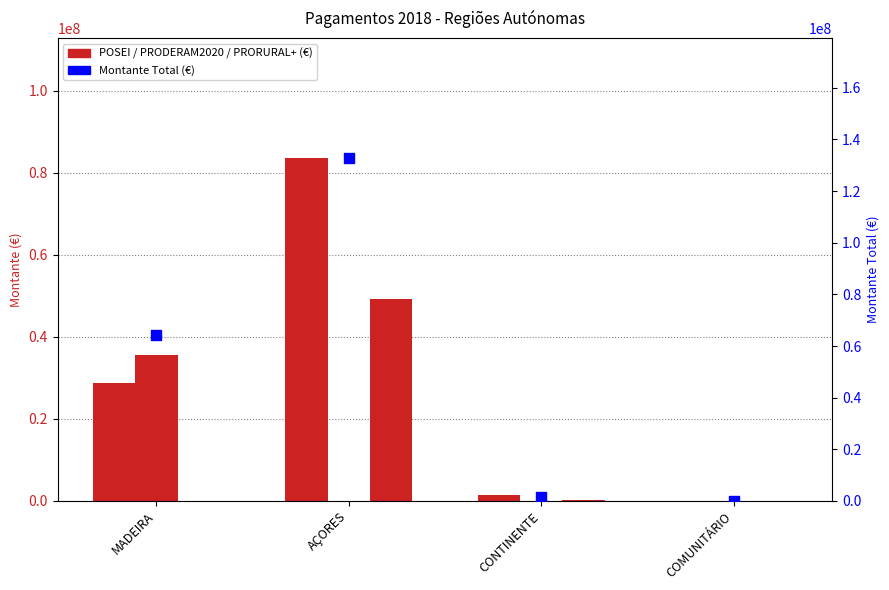

Which series has the widest spread of Y values?

Montante Total (€)